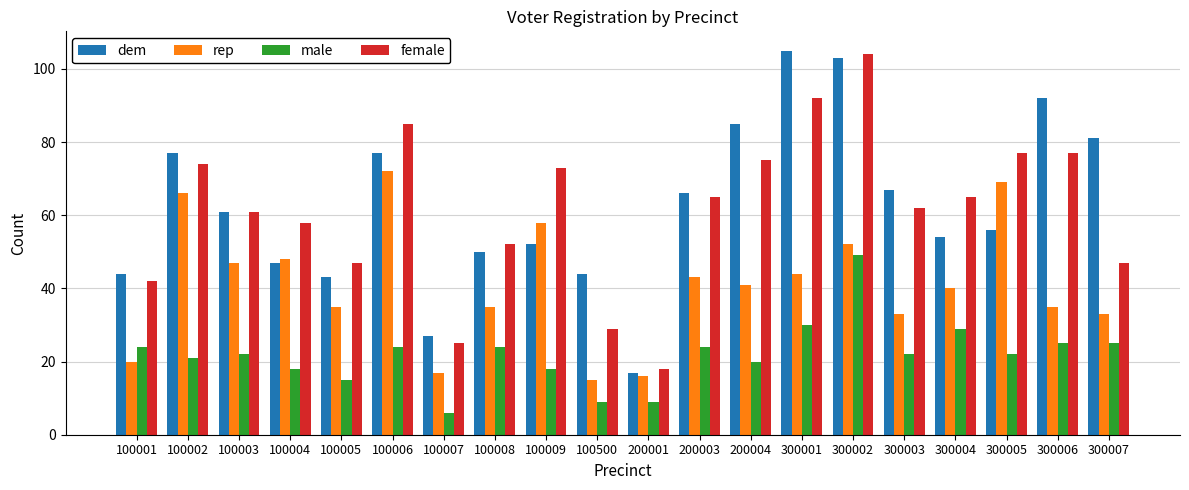

What is the value of the rep bar at the 5th from the left?

35